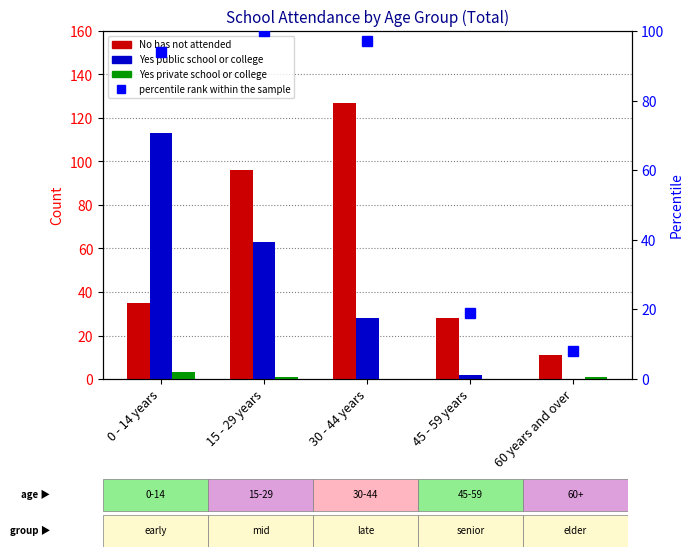

What is the sum of the Yes private school or college values at 45 - 59 years and 15 - 29 years?

1